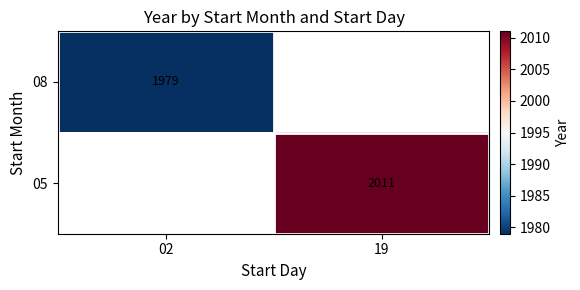

Is it true that 08 equals 2899 at 02?

False